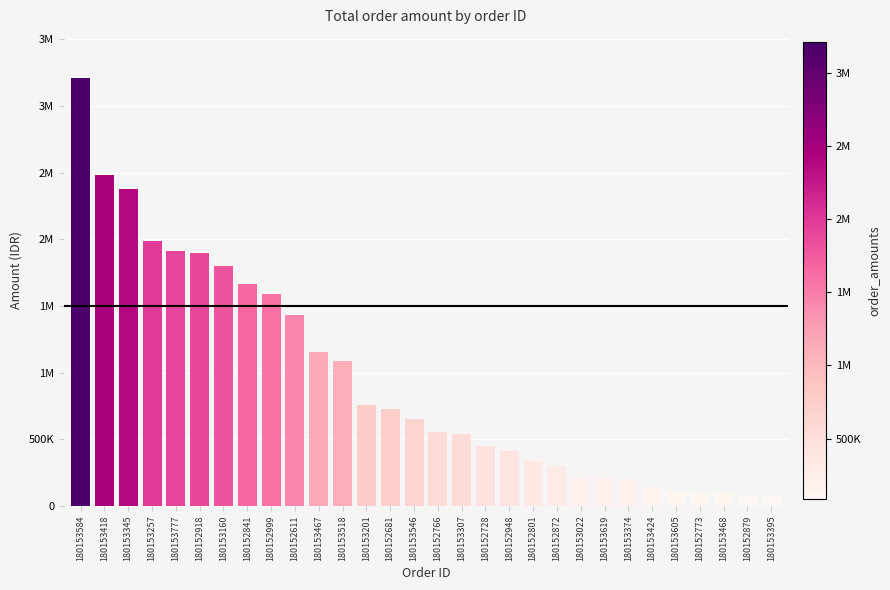

At which label is the value closest to 1649419?

180152841